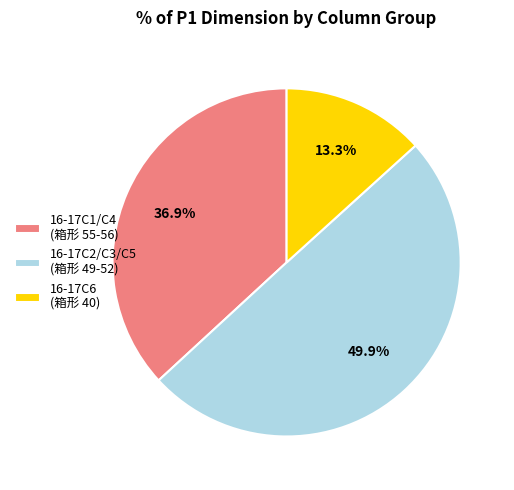

Rank the categories by value from highest to lowest.

16-17C2/C3/C5 (箱形 49-52), 16-17C1/C4 (箱形 55-56), 16-17C6 (箱形 40)